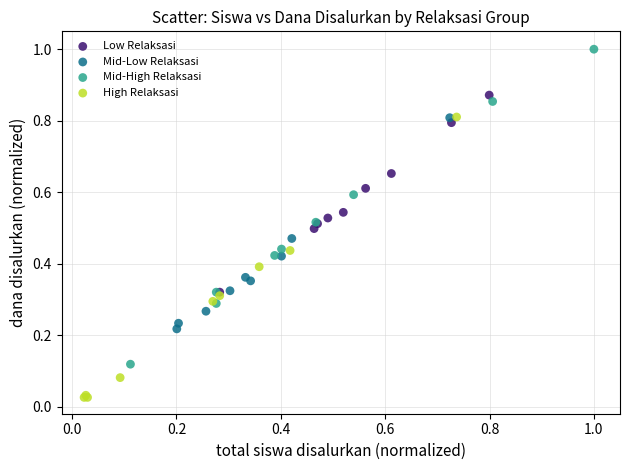

Which series contains the highest Y value?

Mid-High Relaksasi